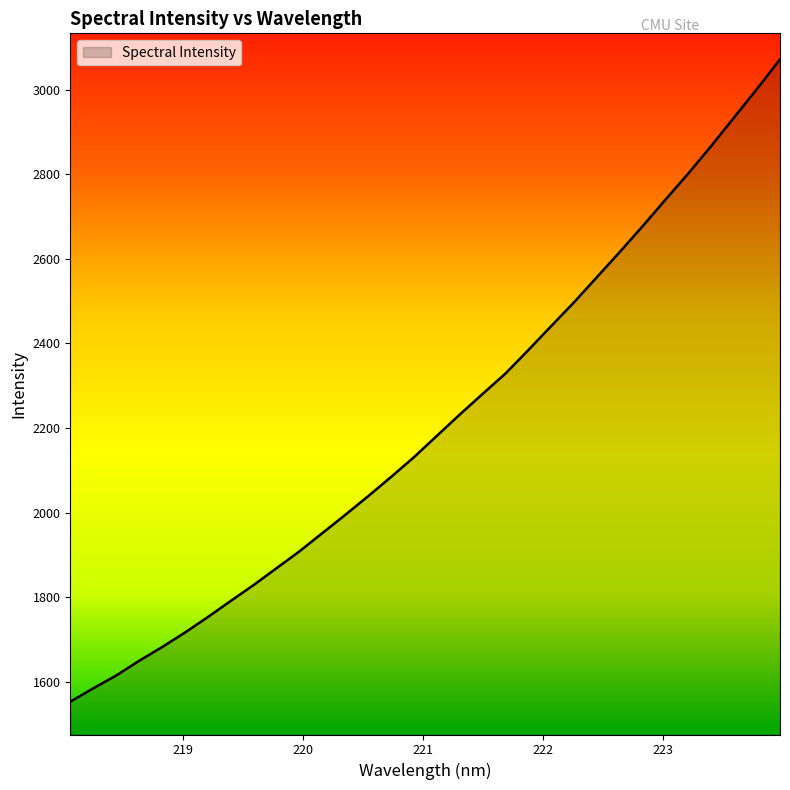

How many values are below 2181?

16